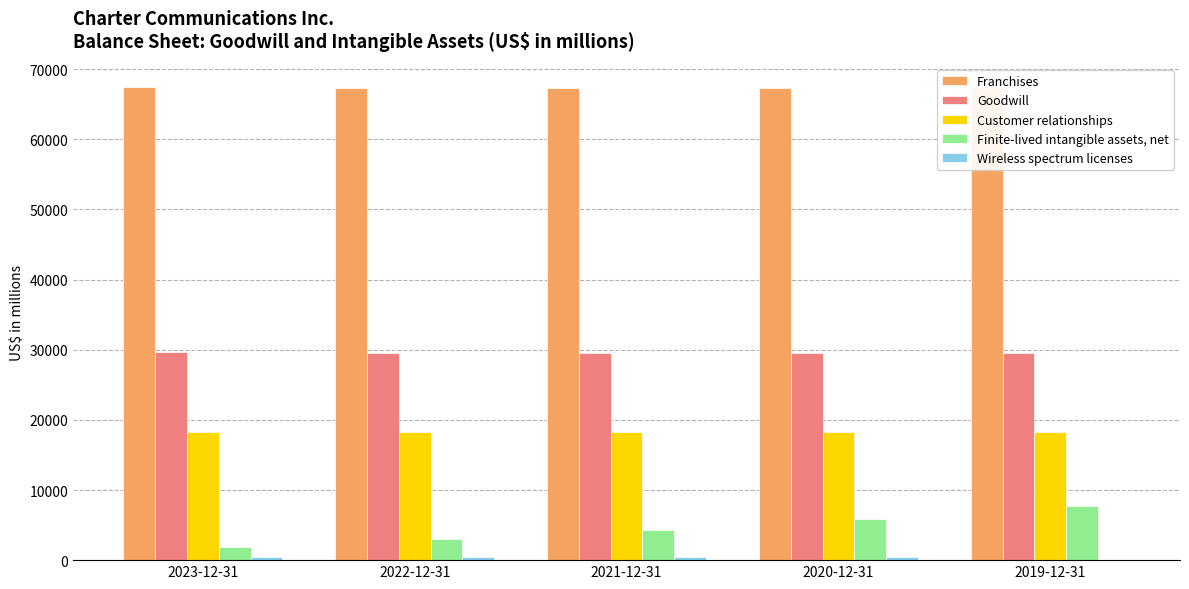

What are all the series names shown in the legend?

Franchises, Goodwill, Customer relationships, Finite-lived intangible assets, net, Wireless spectrum licenses